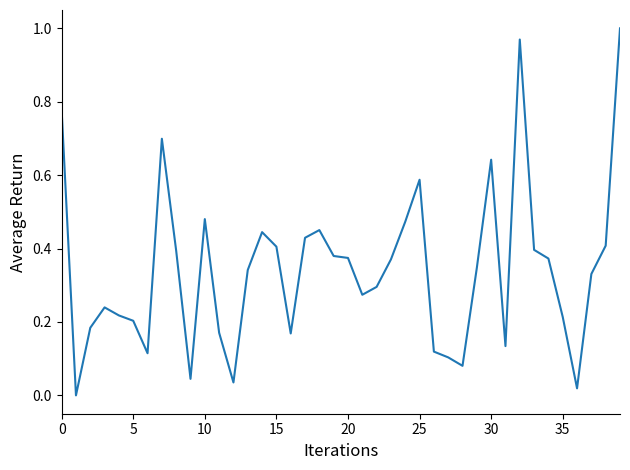

What is the difference between the maximum and minimum values?

1.0